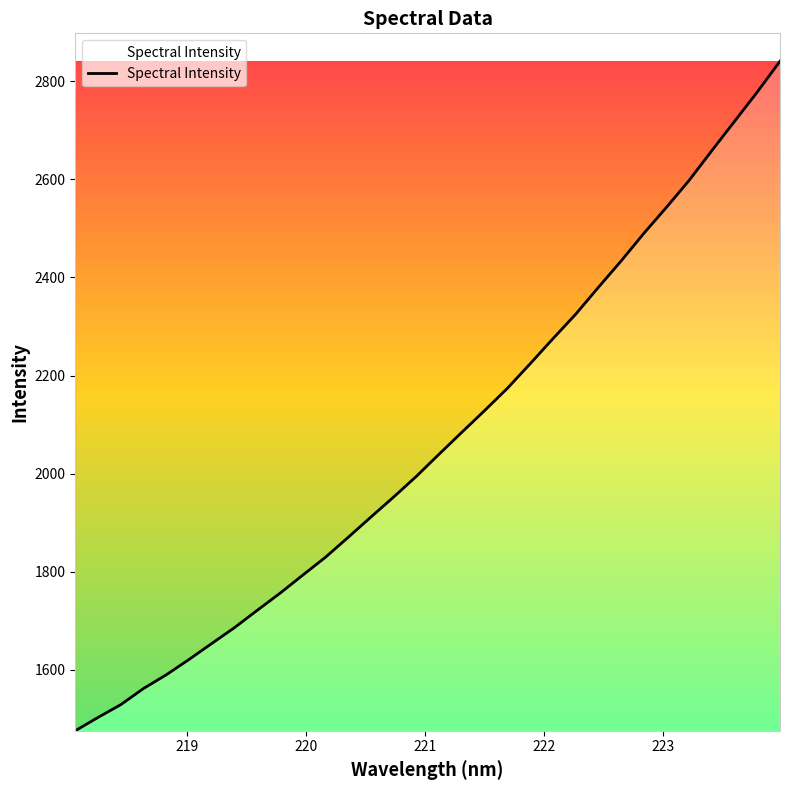

What is the smallest value displayed?

1475.8